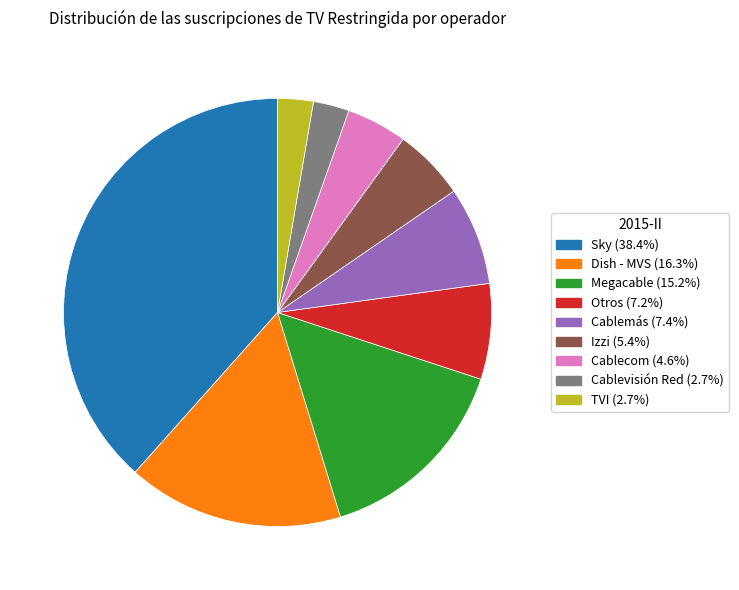

What is the largest slice in the pie chart?

Sky